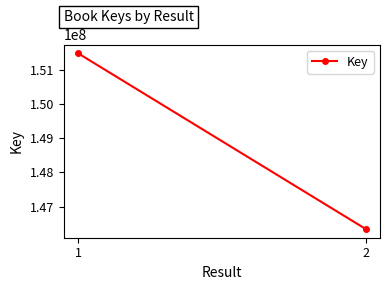

Rank the categories by value from lowest to highest.

2, 1